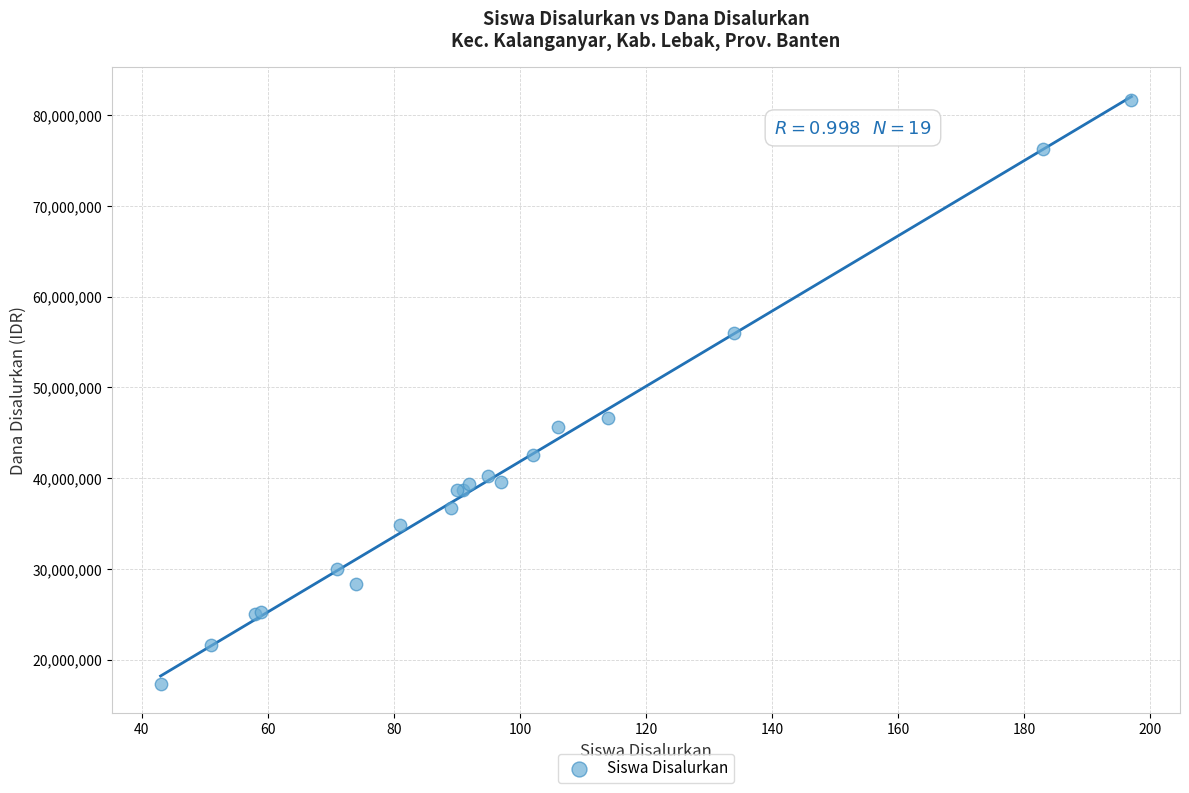

What Y value in the scatter plot is closest to 49500000?

46575000